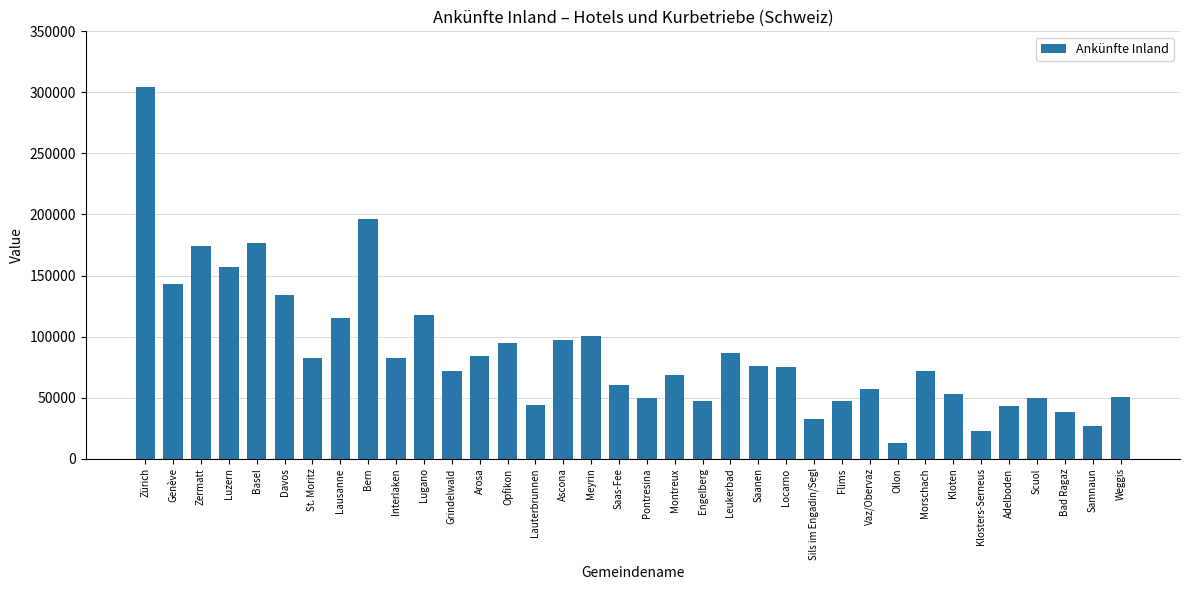

What is the difference between the second highest and minimum values?

183524